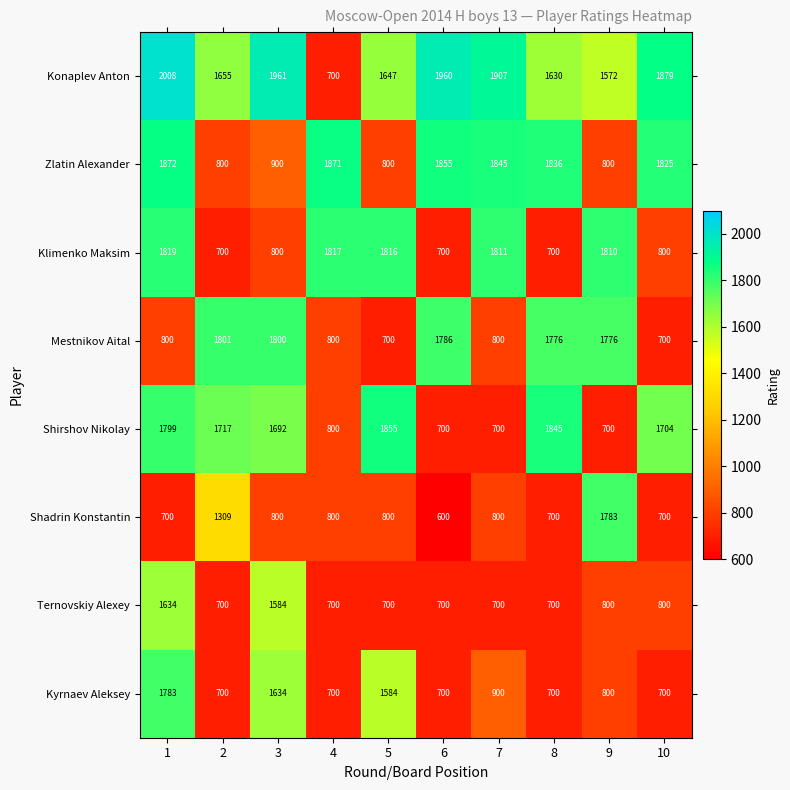

The Kyrnaev Aleksey series shows 329 at 6. True or false?

False